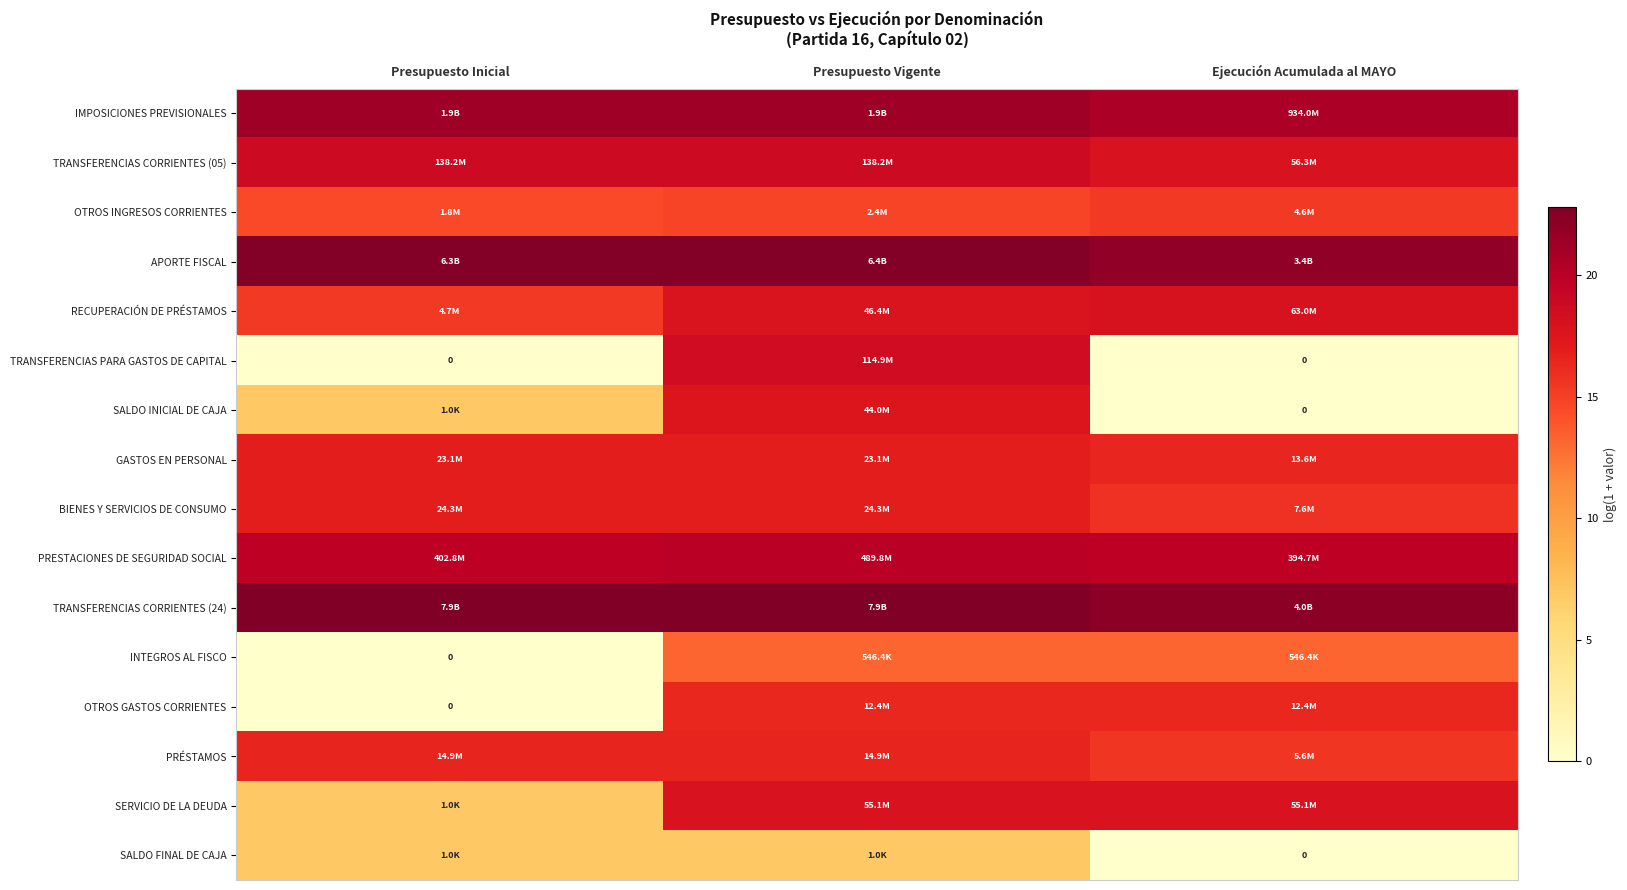

Which category has the lowest value across all series?

Presupuesto Inicial